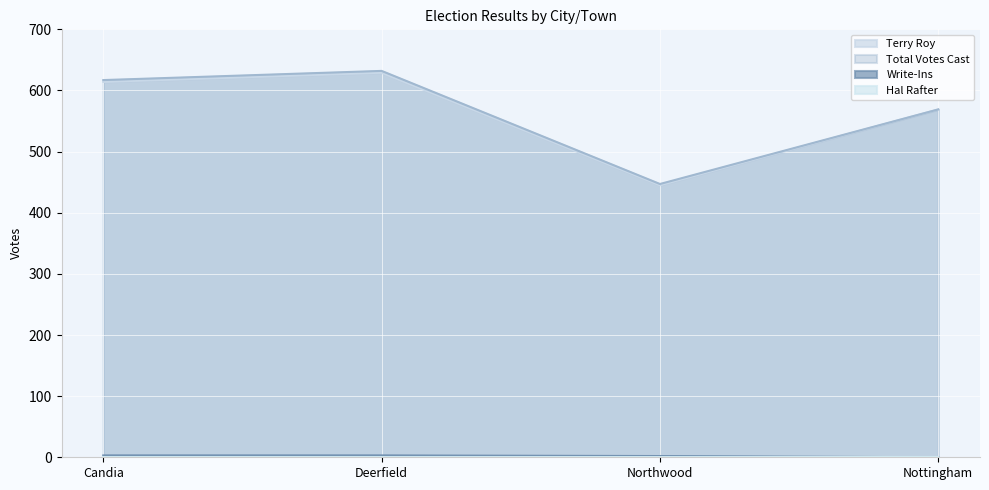

What is the difference between the Terry Roy values at Candia and Nottingham?

45